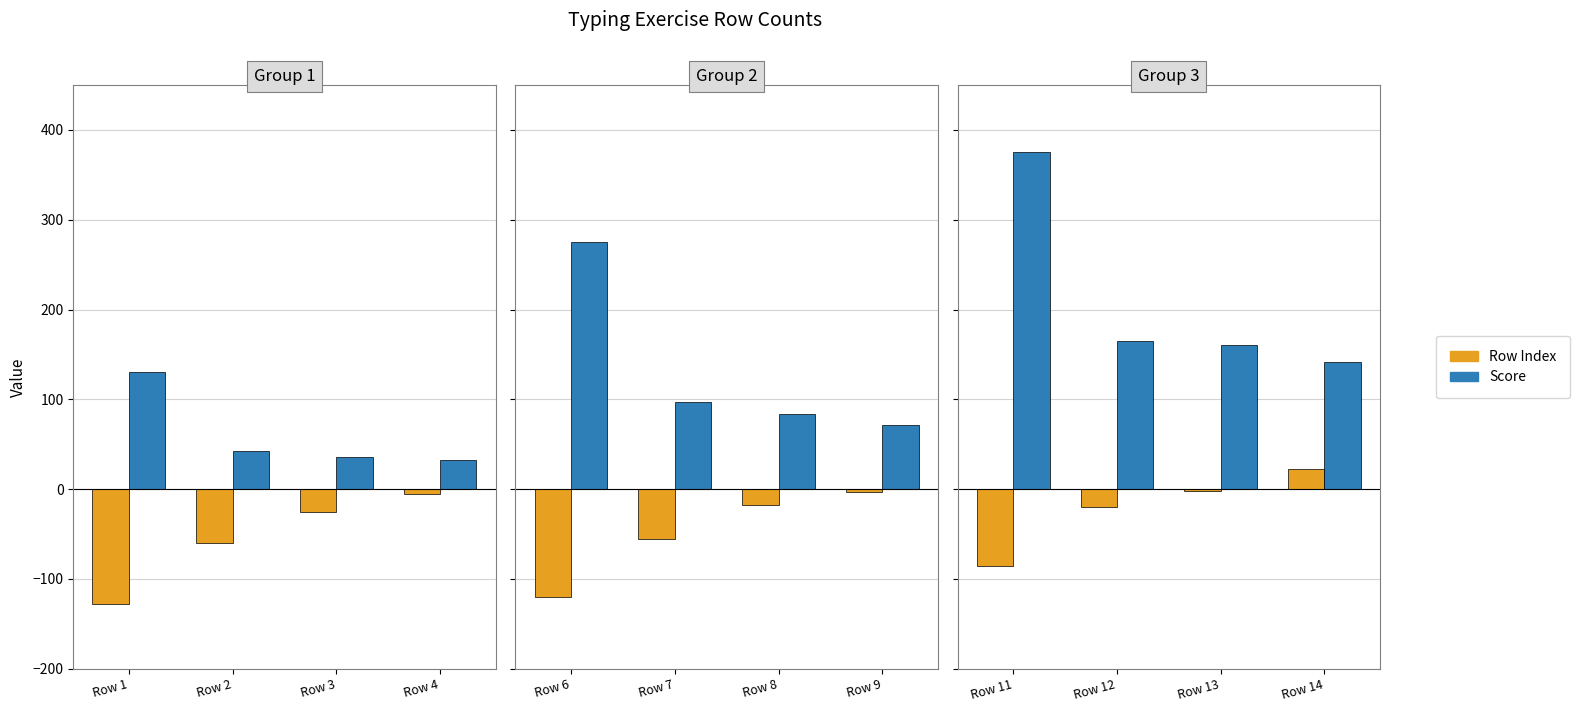

Is it true that Score equals 33 at Row 13?

False